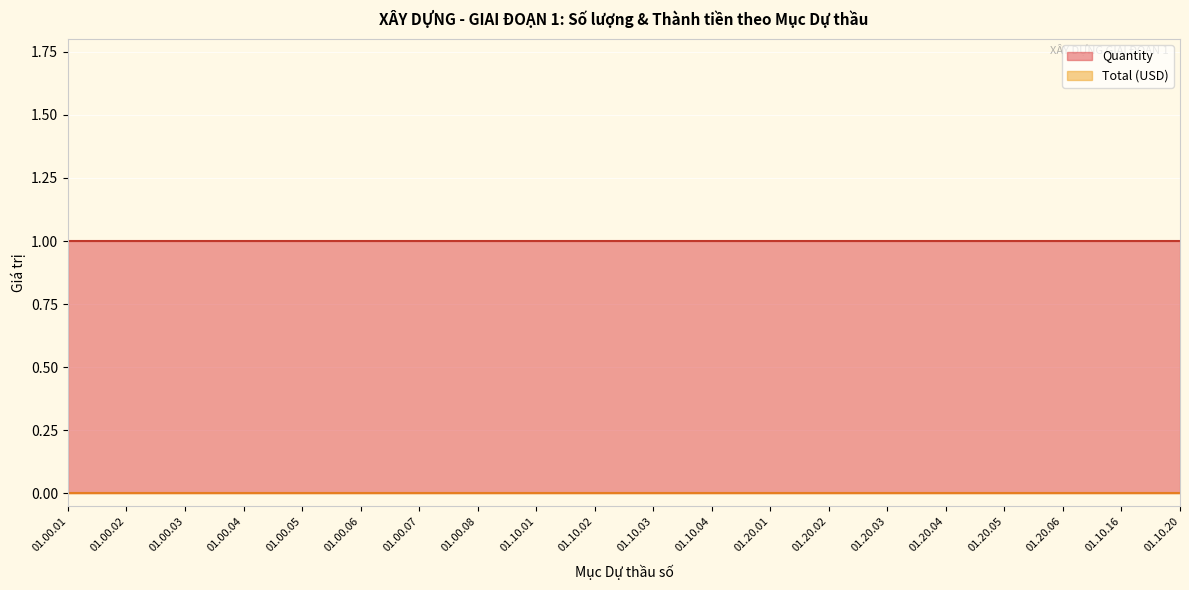

True or false: Quantity has a value of 2 at 01.10.03.

False